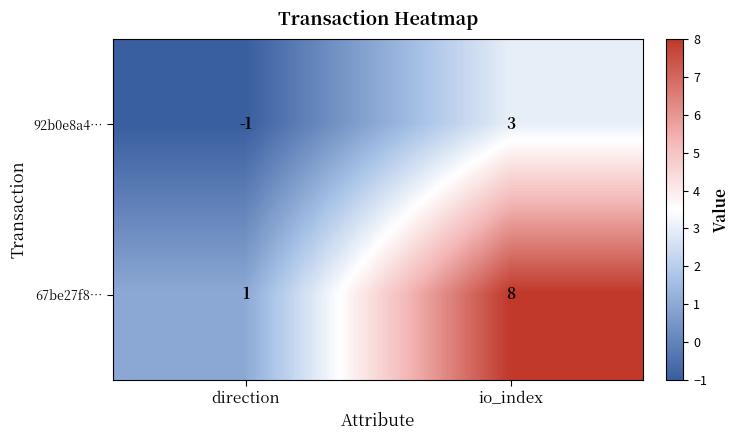

Which series changed the most between direction and io_index?

67be27f8…